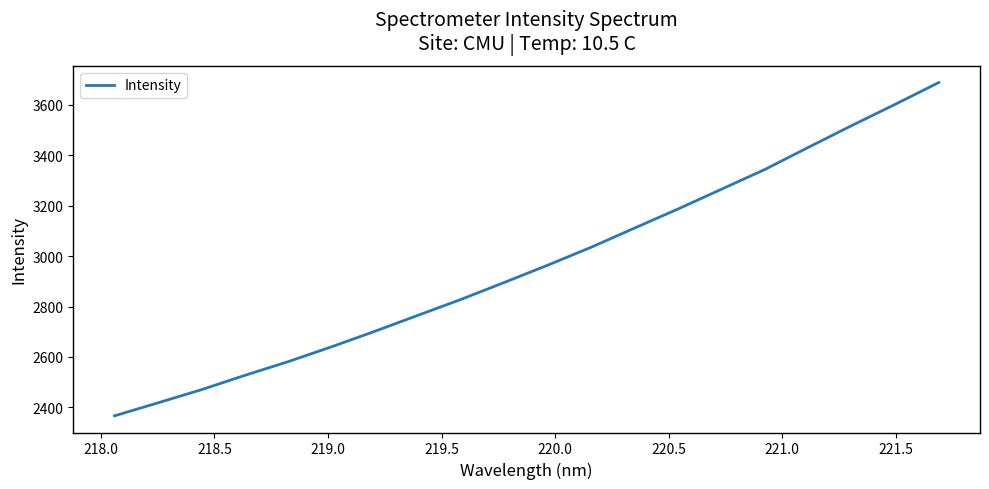

What is the difference between the maximum and minimum values?

1322.3